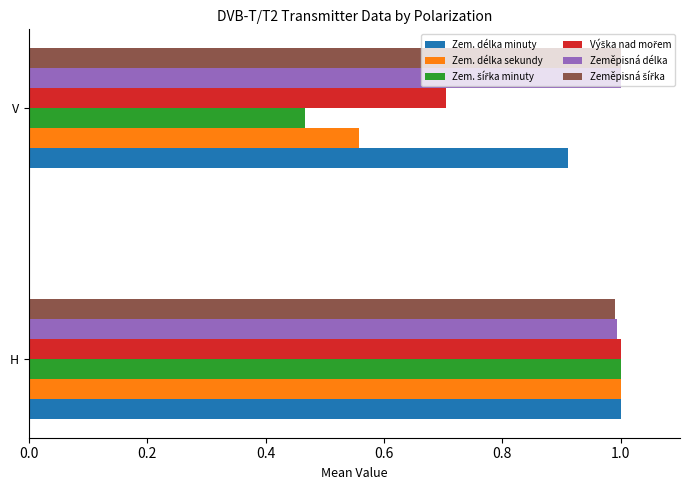

What is the difference between the maximum and minimum values in the Zem. délka sekundy series?

0.4